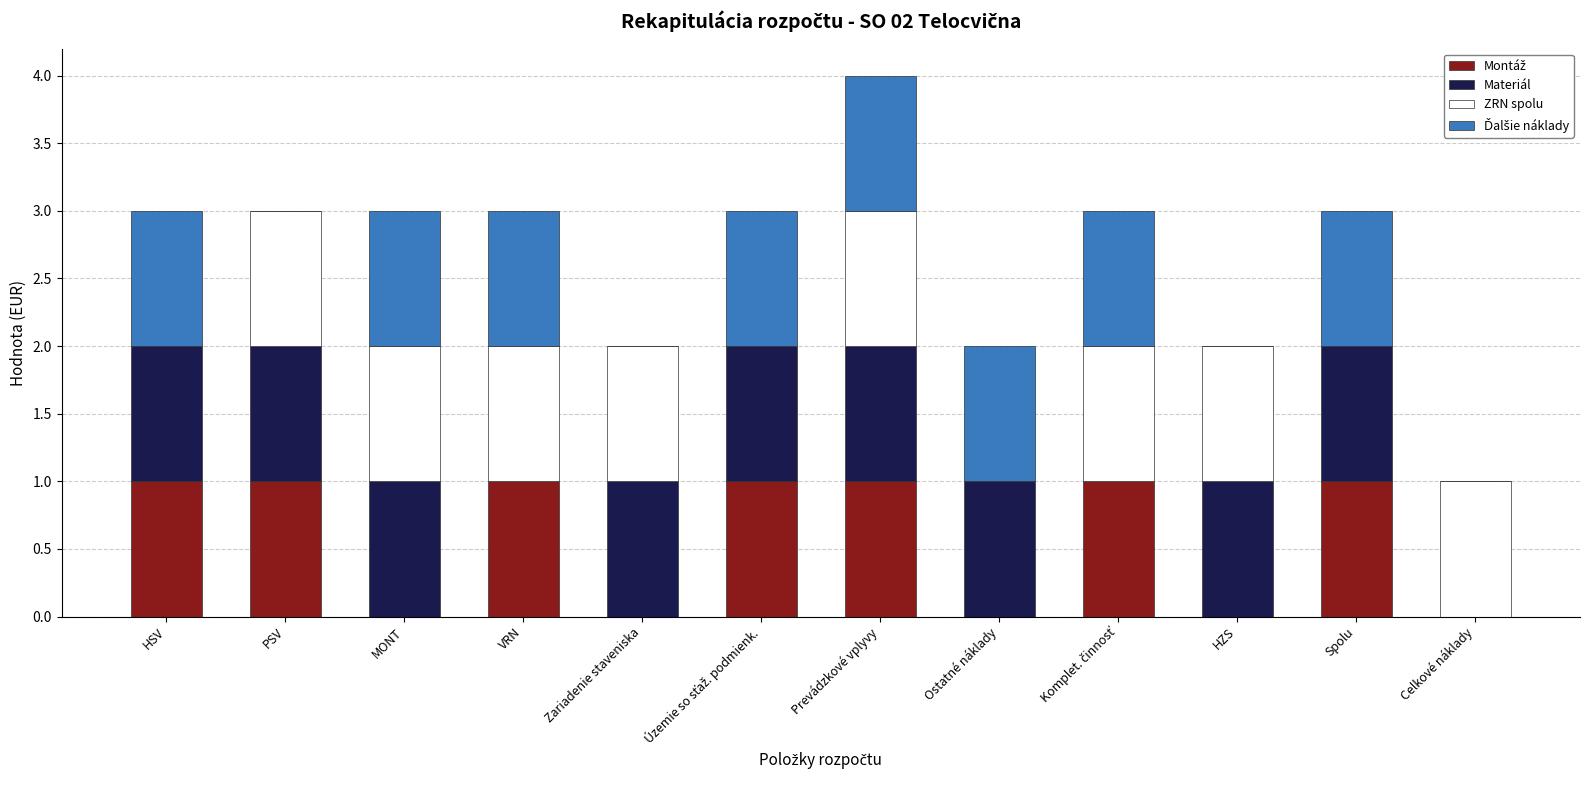

What is the total value across all series at HSV?

3